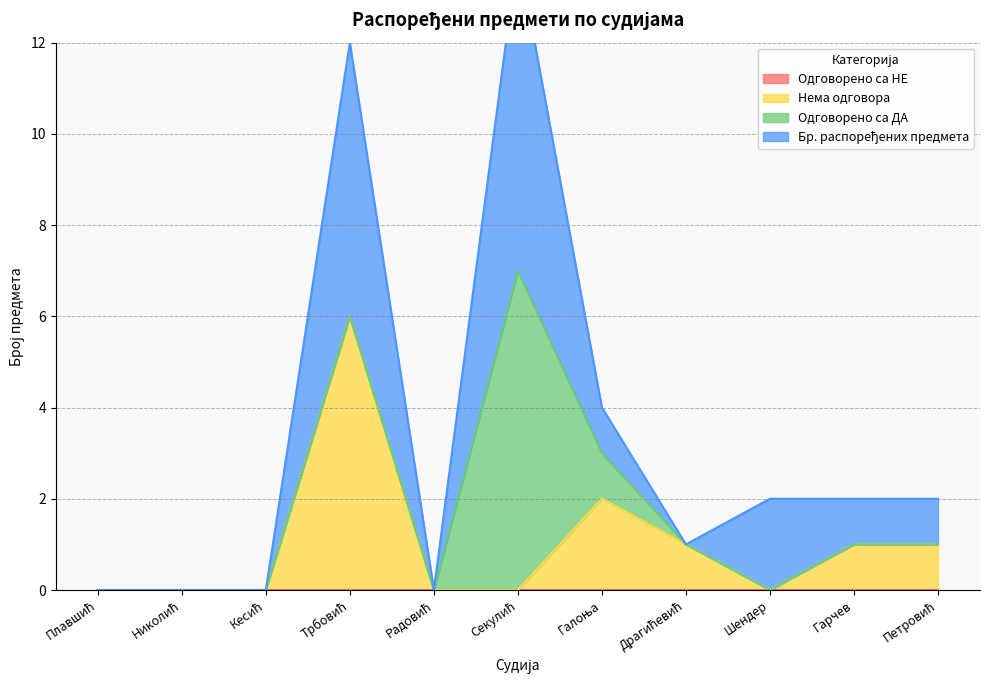

What is the highest value of the Нема одговора series?

6